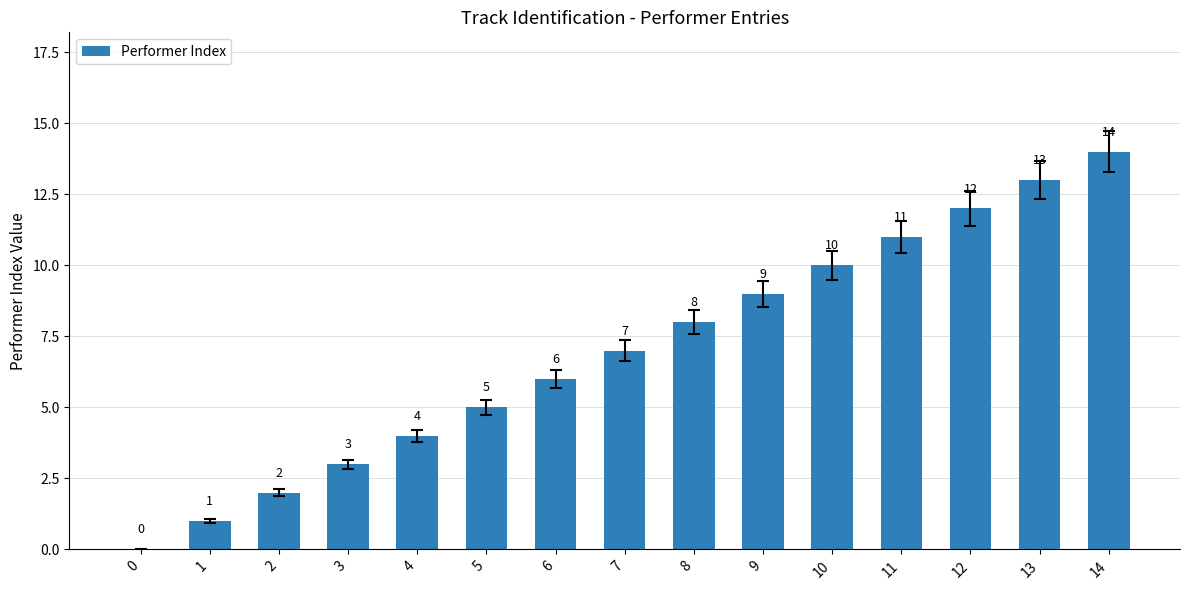

The value at 3 is 5. True or false?

False